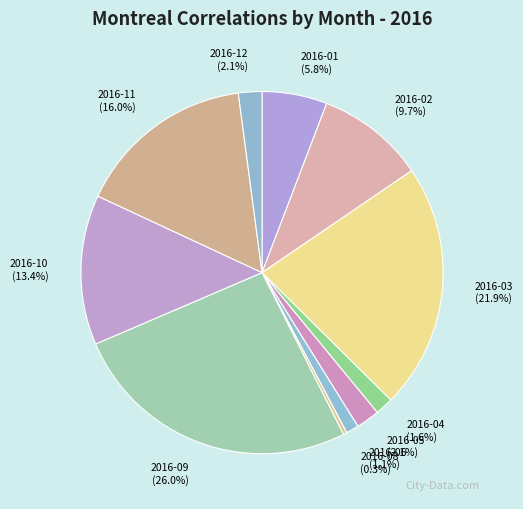

Is the sum of 2016-02 and 2016-12 greater than half?

No